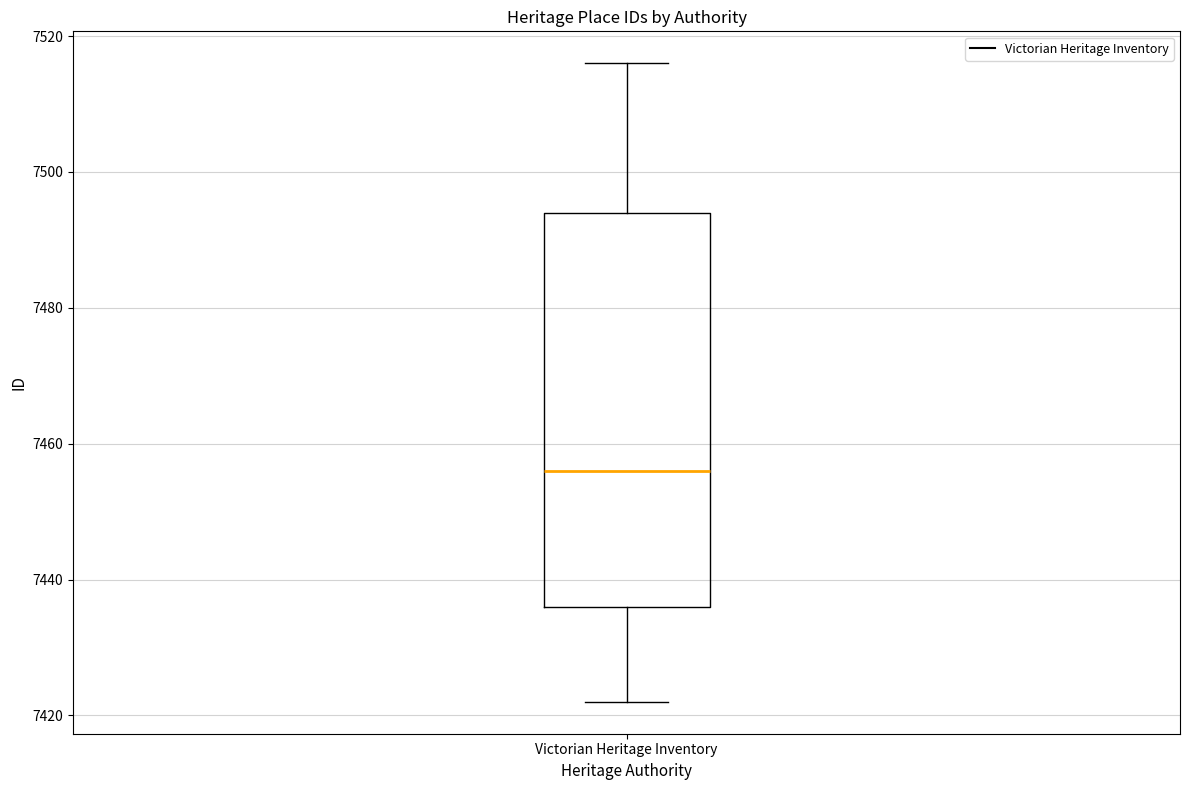

Transcribe this box plot: give where the median line is, the range the box spans, and where the two whiskers end, as read against the y-axis. The values are not printed on the chart, so give them approximately, as read against the axis.

median 7456, box 7436 to 7494, whiskers 7422 to 7516